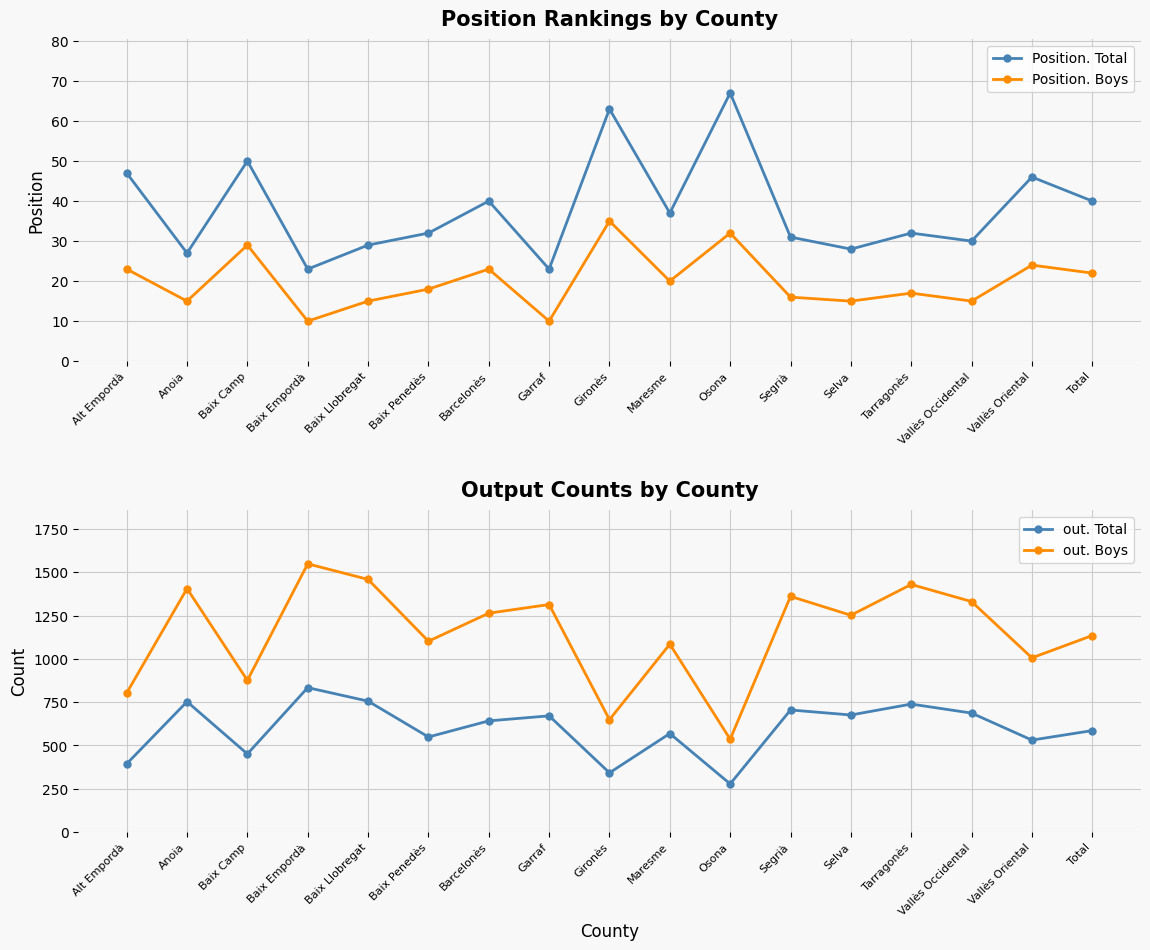

Is it true that Position. Total equals 27 at Anoia?

True